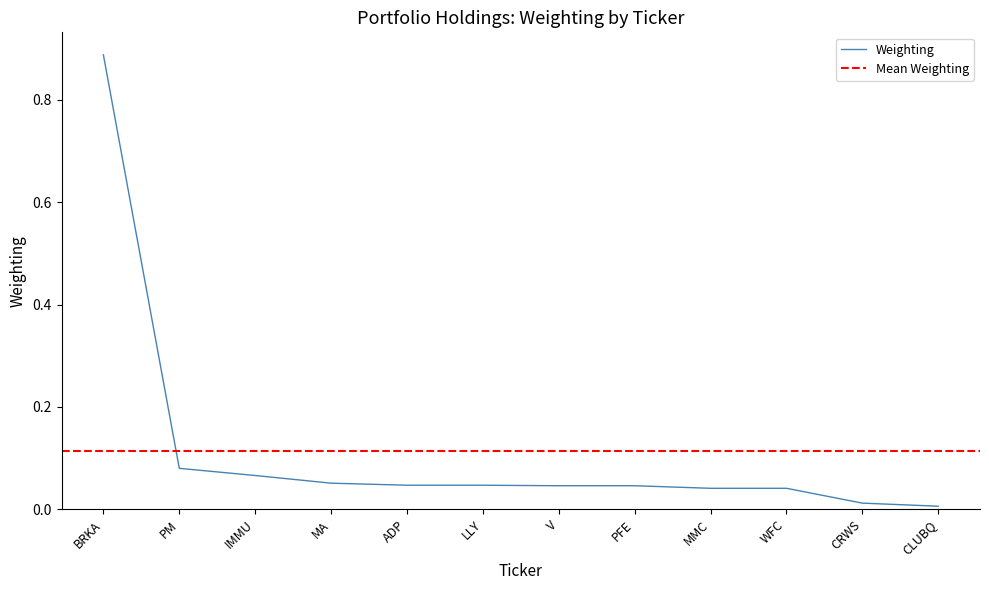

Between V and LLY, which is larger?

LLY